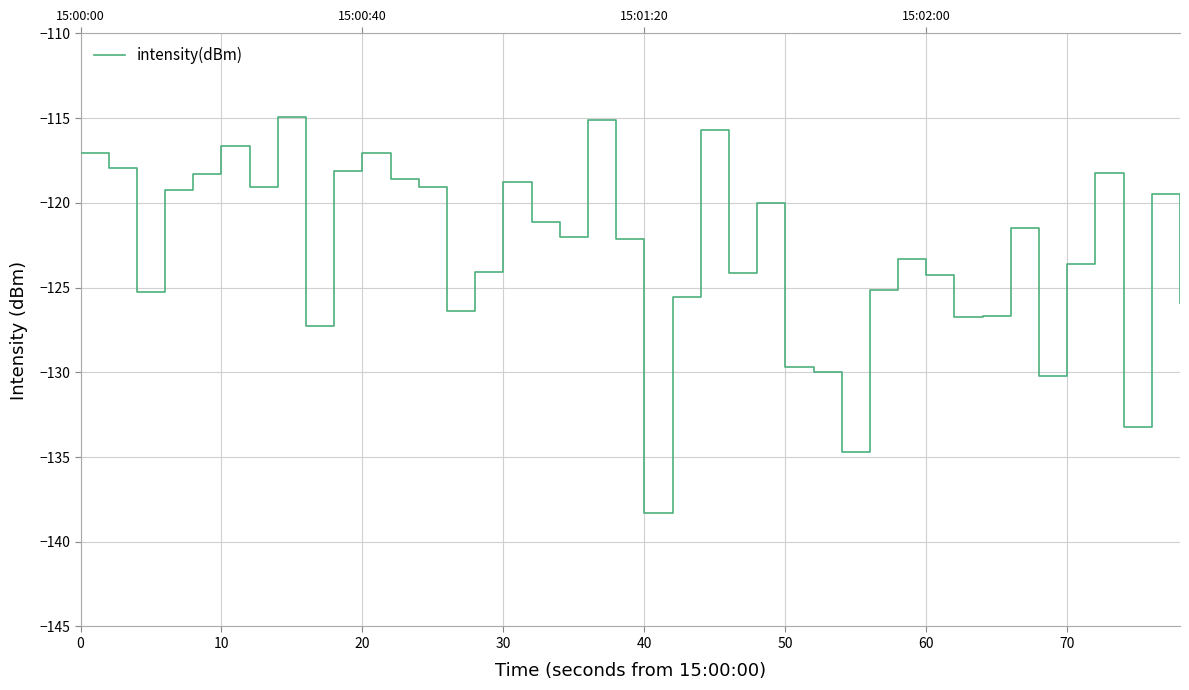

What is the difference between the maximum and minimum values?

23.4